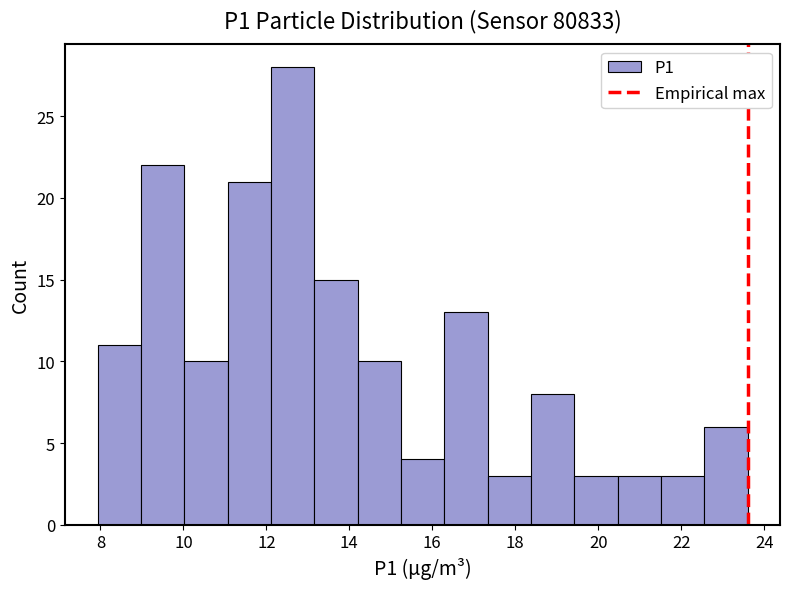

Which range on the x-axis has the tallest bar?

12.2 to 13.2